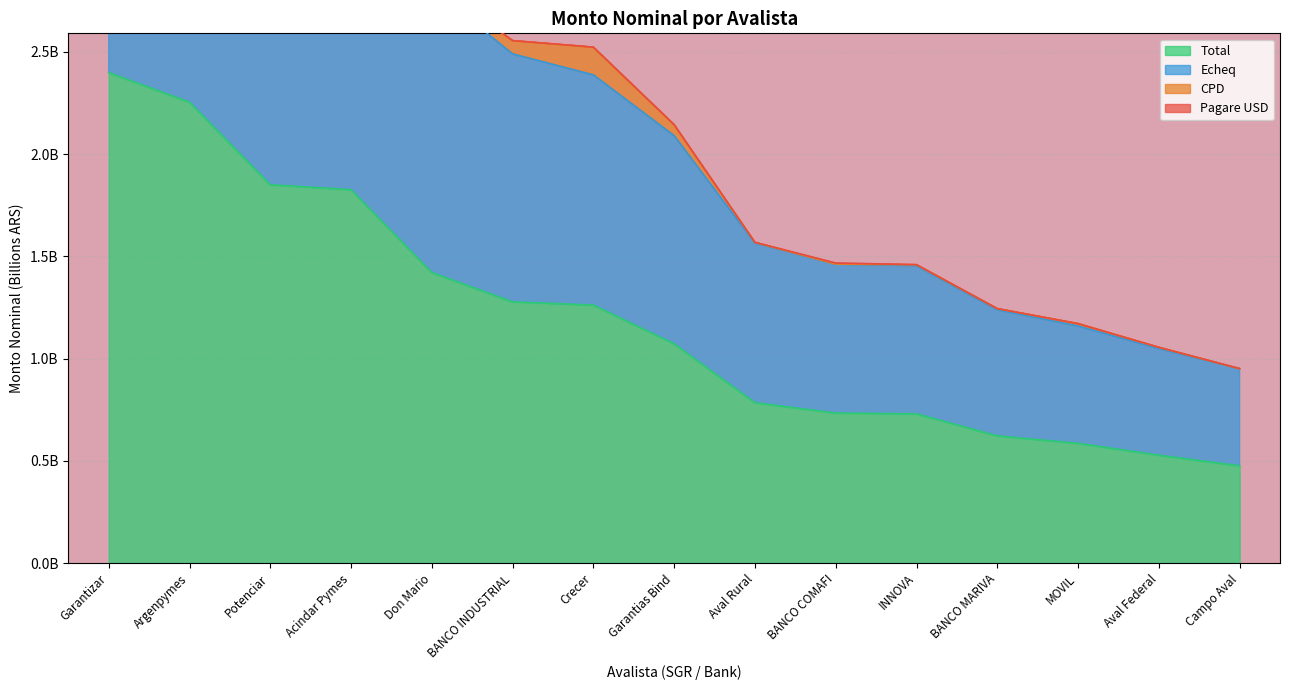

Which series has the largest total across all categories?

Echeq